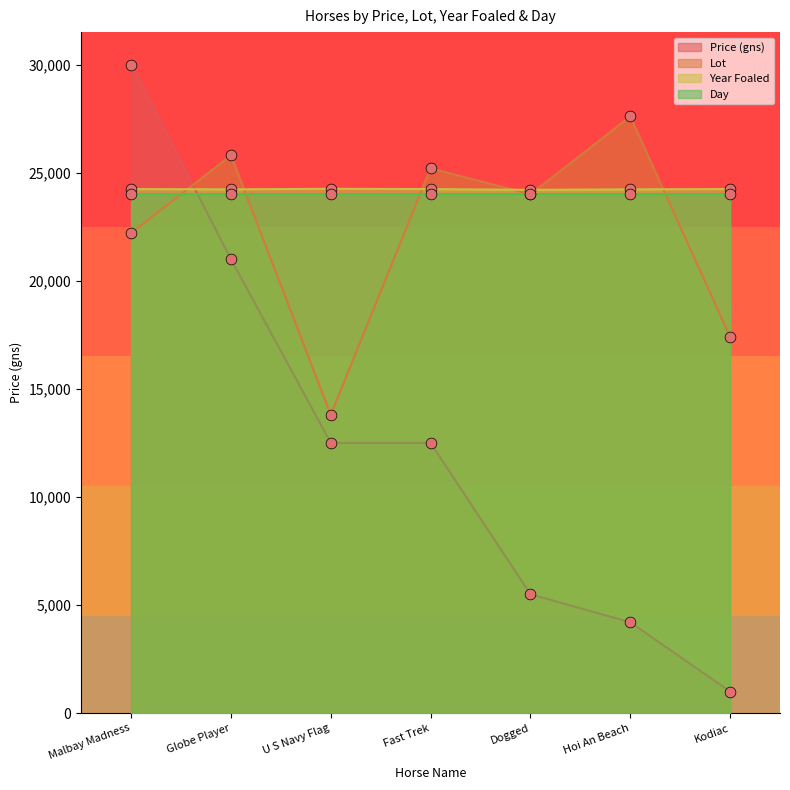

Which series contains the highest Y value?

Price (gns)